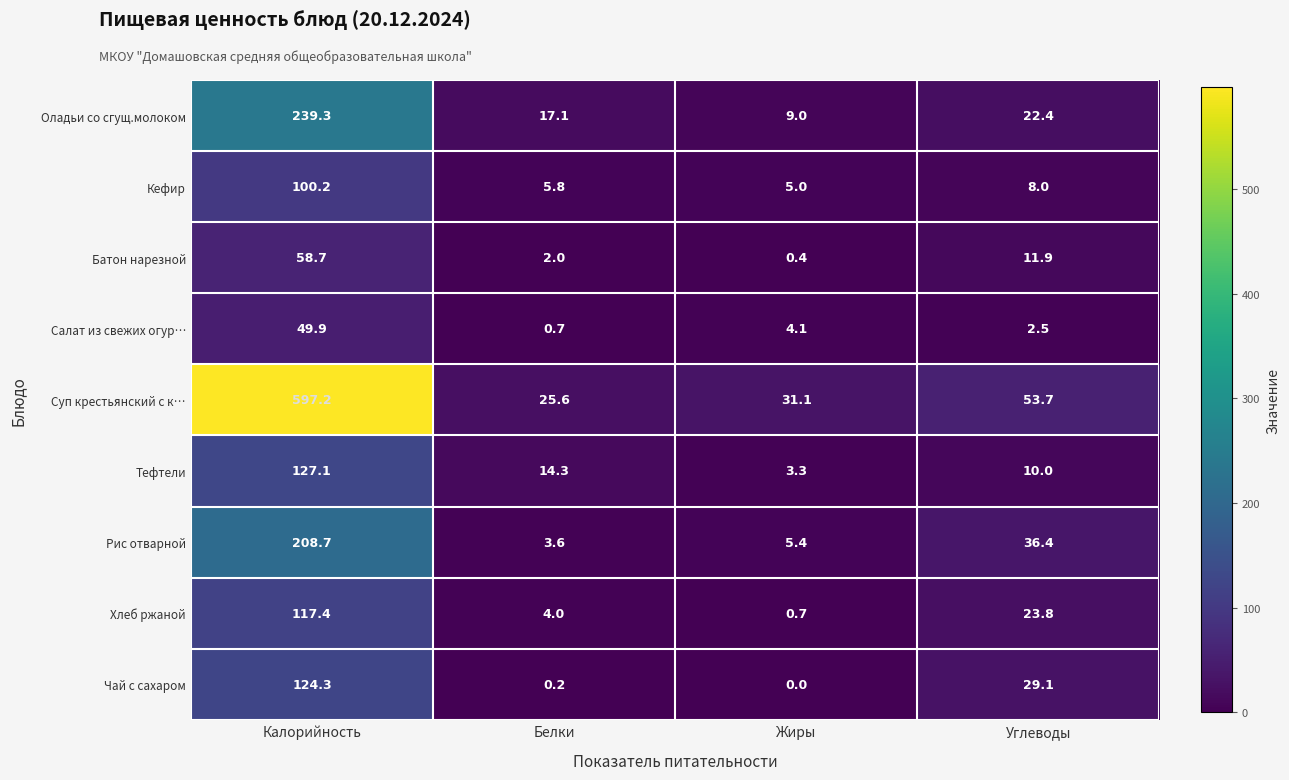

What is the difference between the highest and lowest values at Белки?

25.4